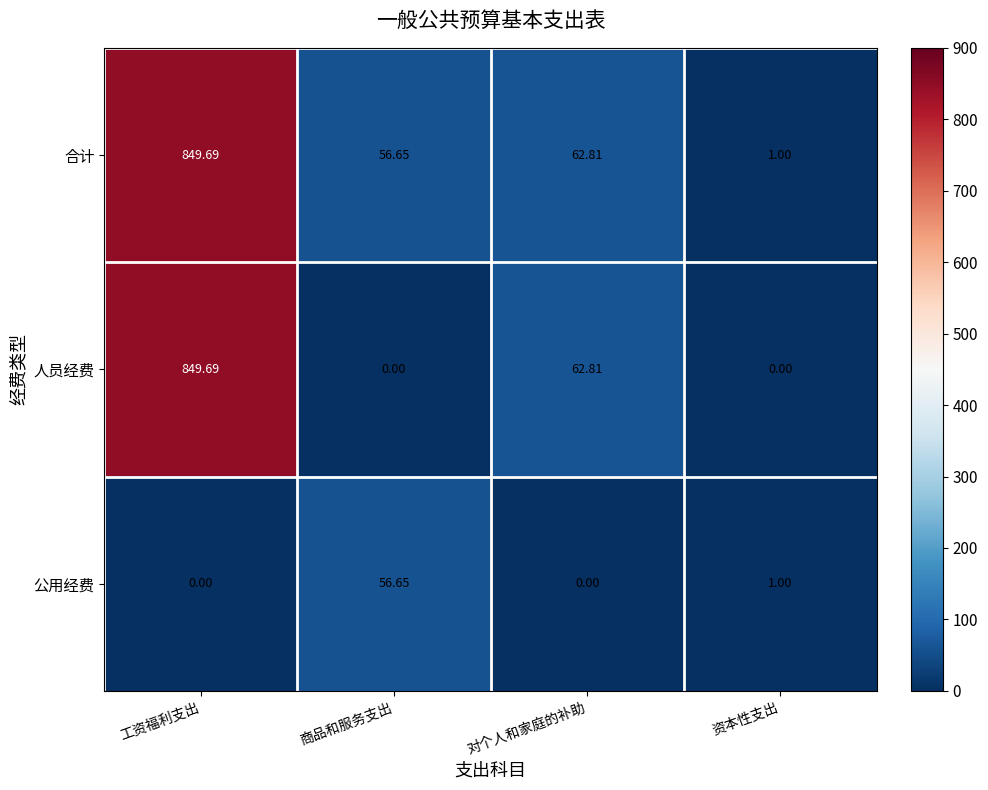

Between 对个人和家庭的补助 and 资本性支出, which series saw the biggest shift?

人员经费